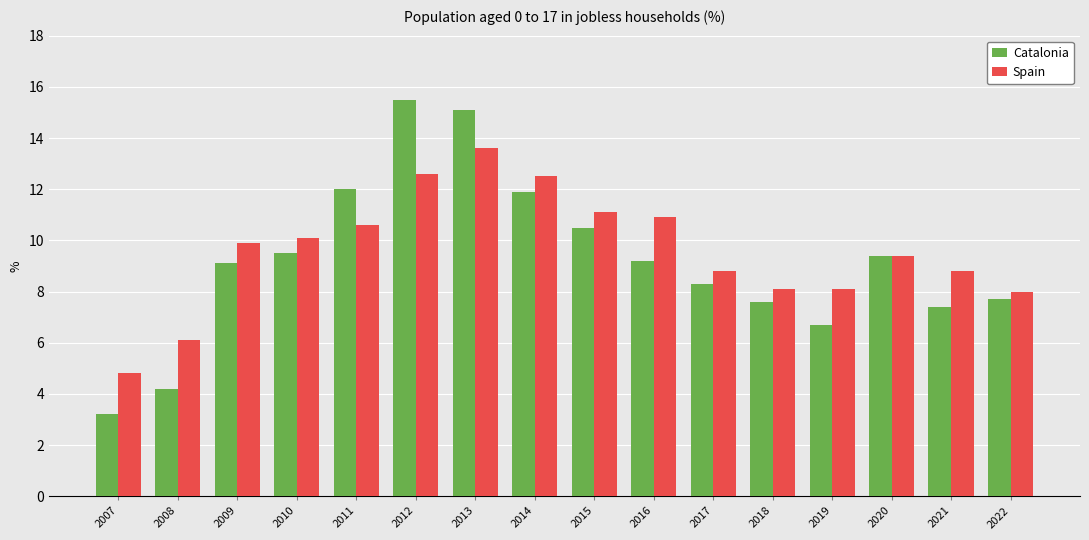

What is the sum of all Catalonia values?

147.3